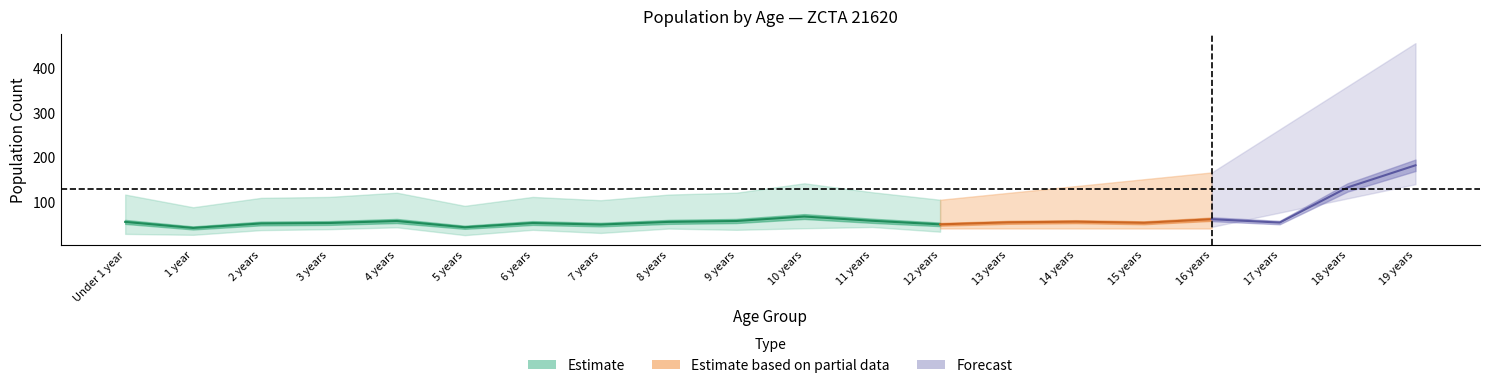

At which category does the chart reach its peak across all series?

19 years